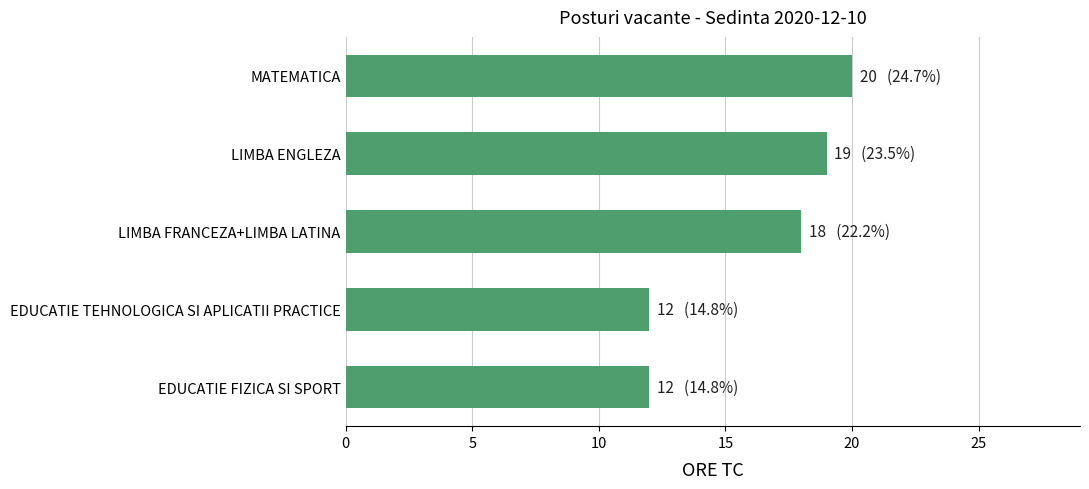

What is the change in value from MATEMATICA to EDUCATIE TEHNOLOGICA SI APLICATII PRACTICE?

-8